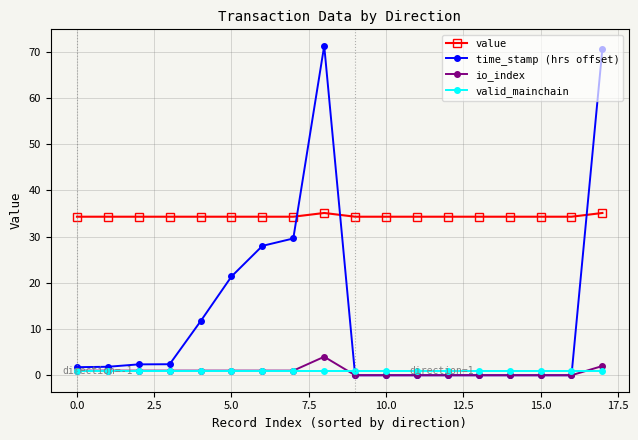

What is the value of the time_stamp (hrs offset) point at the 1st from the left?

1.7